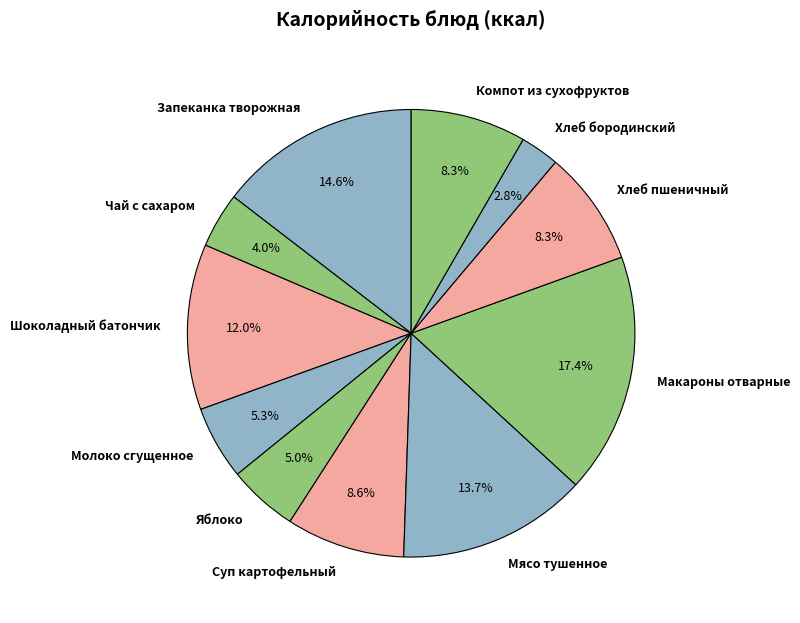

To the nearest percent, what percentage of the pie is Макароны отварные?

17%